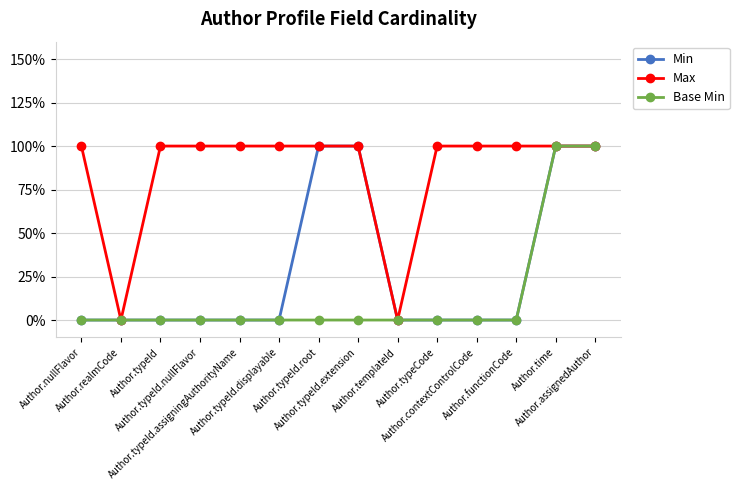

Which series has the widest spread of values?

Min